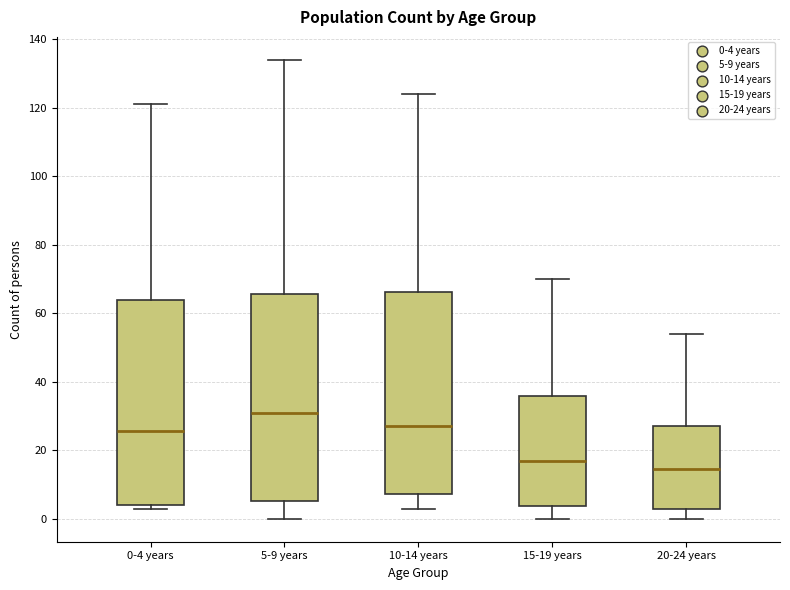

Which box has the lowest median line?

20-24 years